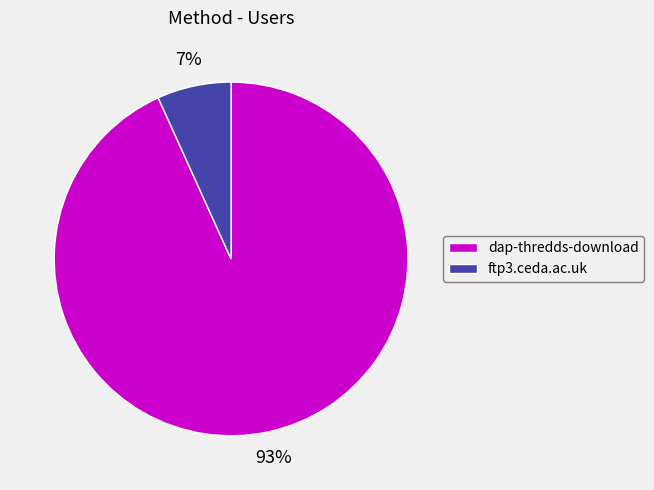

What is the largest slice in the pie chart?

dap-thredds-download